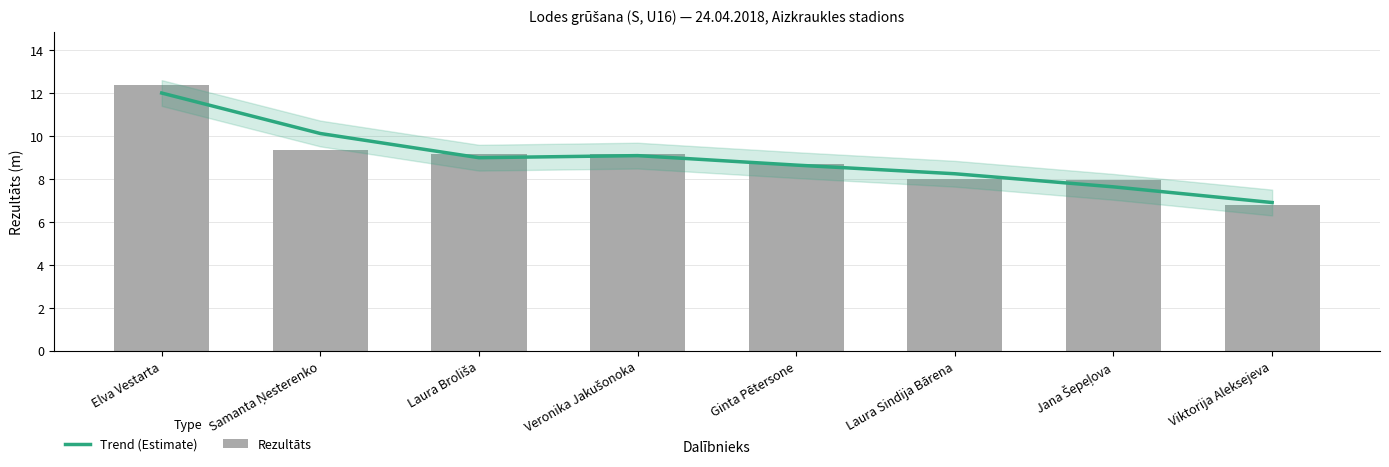

Where is Rezultāts nearest to the value 9?

Veronika Jakušonoka